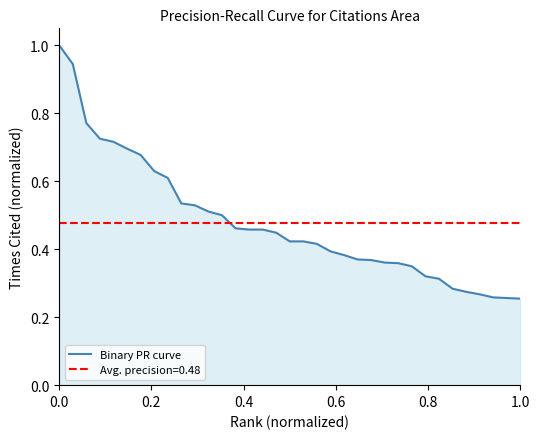

What value does the Binary PR curve series have at 0.0?

1.0